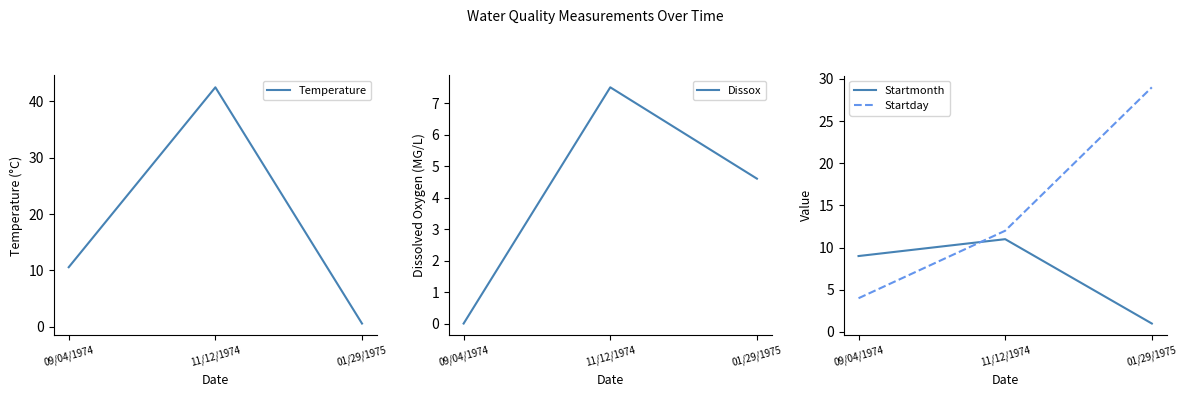

Between 09/04/1974 and 01/29/1975, which series saw the biggest shift?

Startday